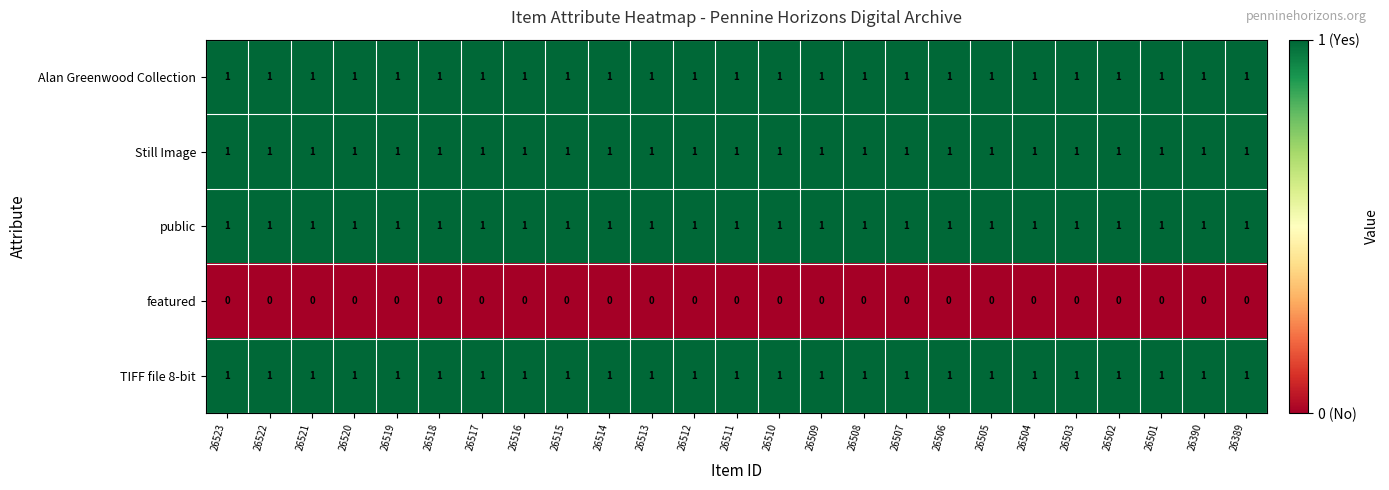

How many series are shown in this chart?

5